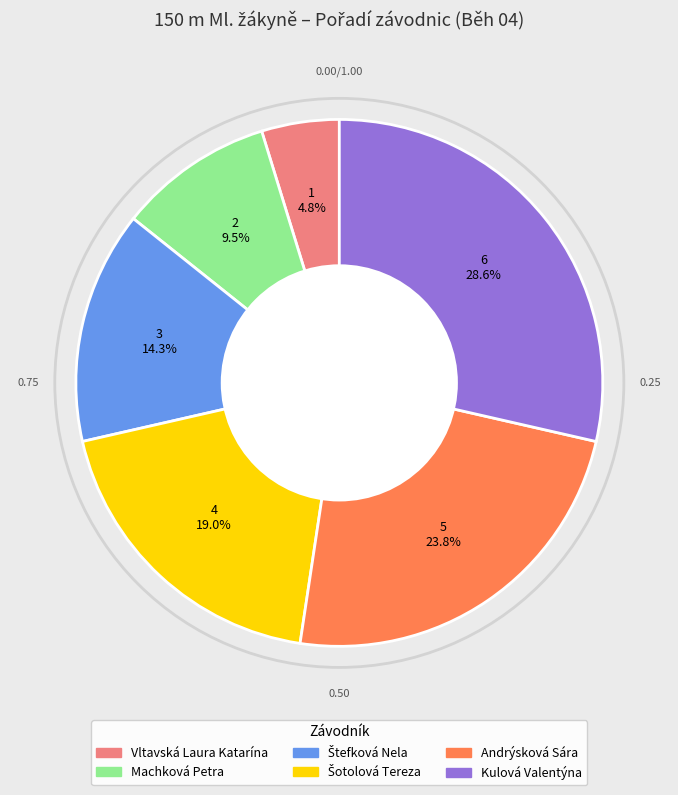

To the nearest percent, what is the difference between the Machková Petra and Vltavská Laura Katarína slice percentages?

5%